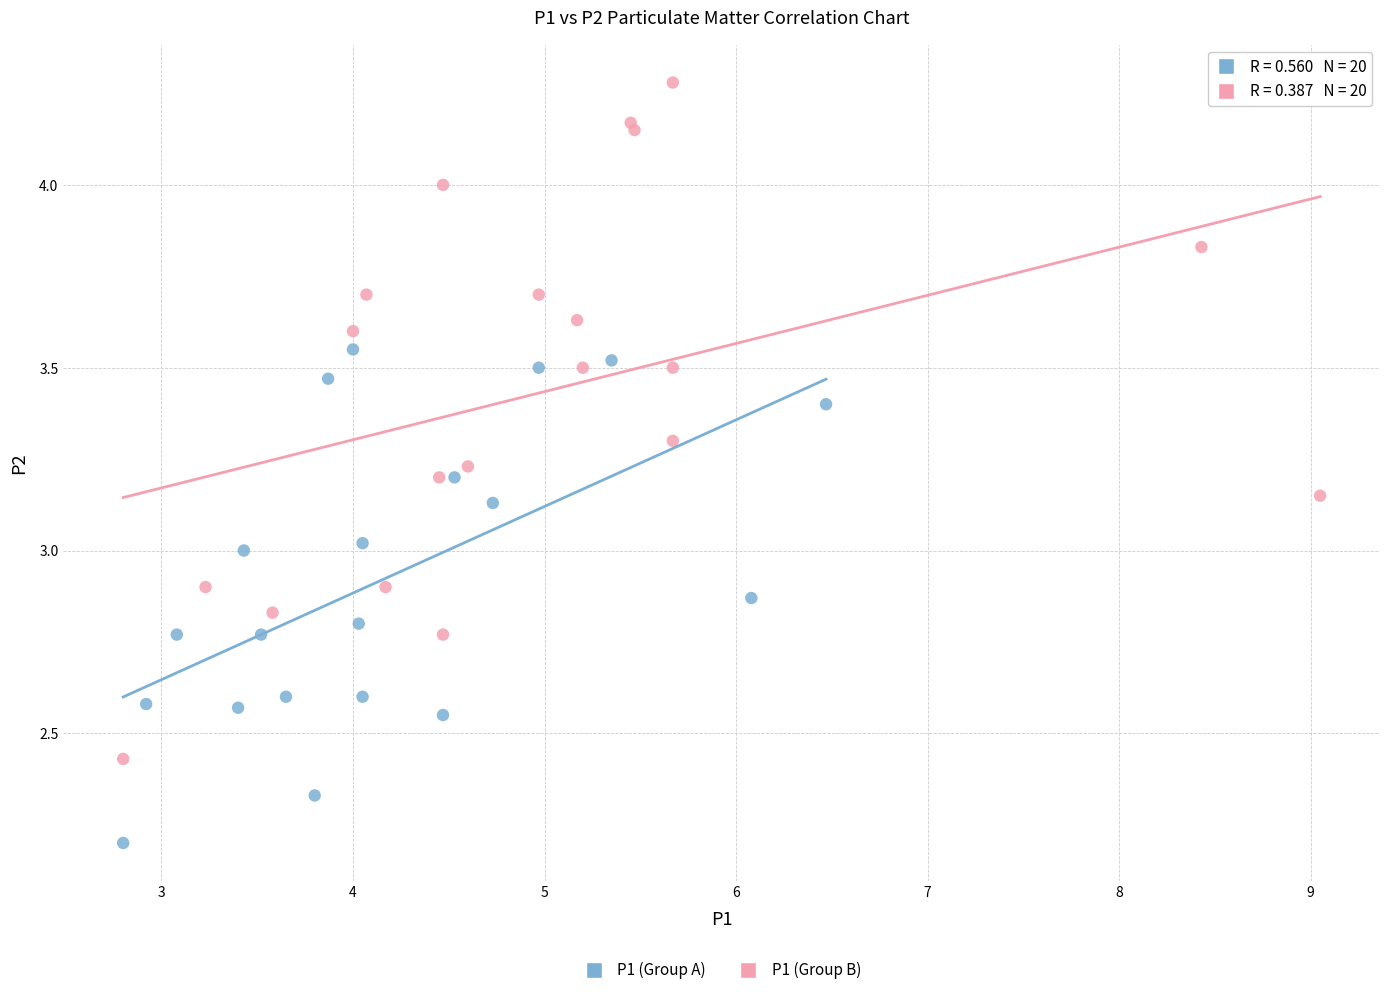

What are all the series names shown in the legend?

P1 (Group A), P1 (Group B)